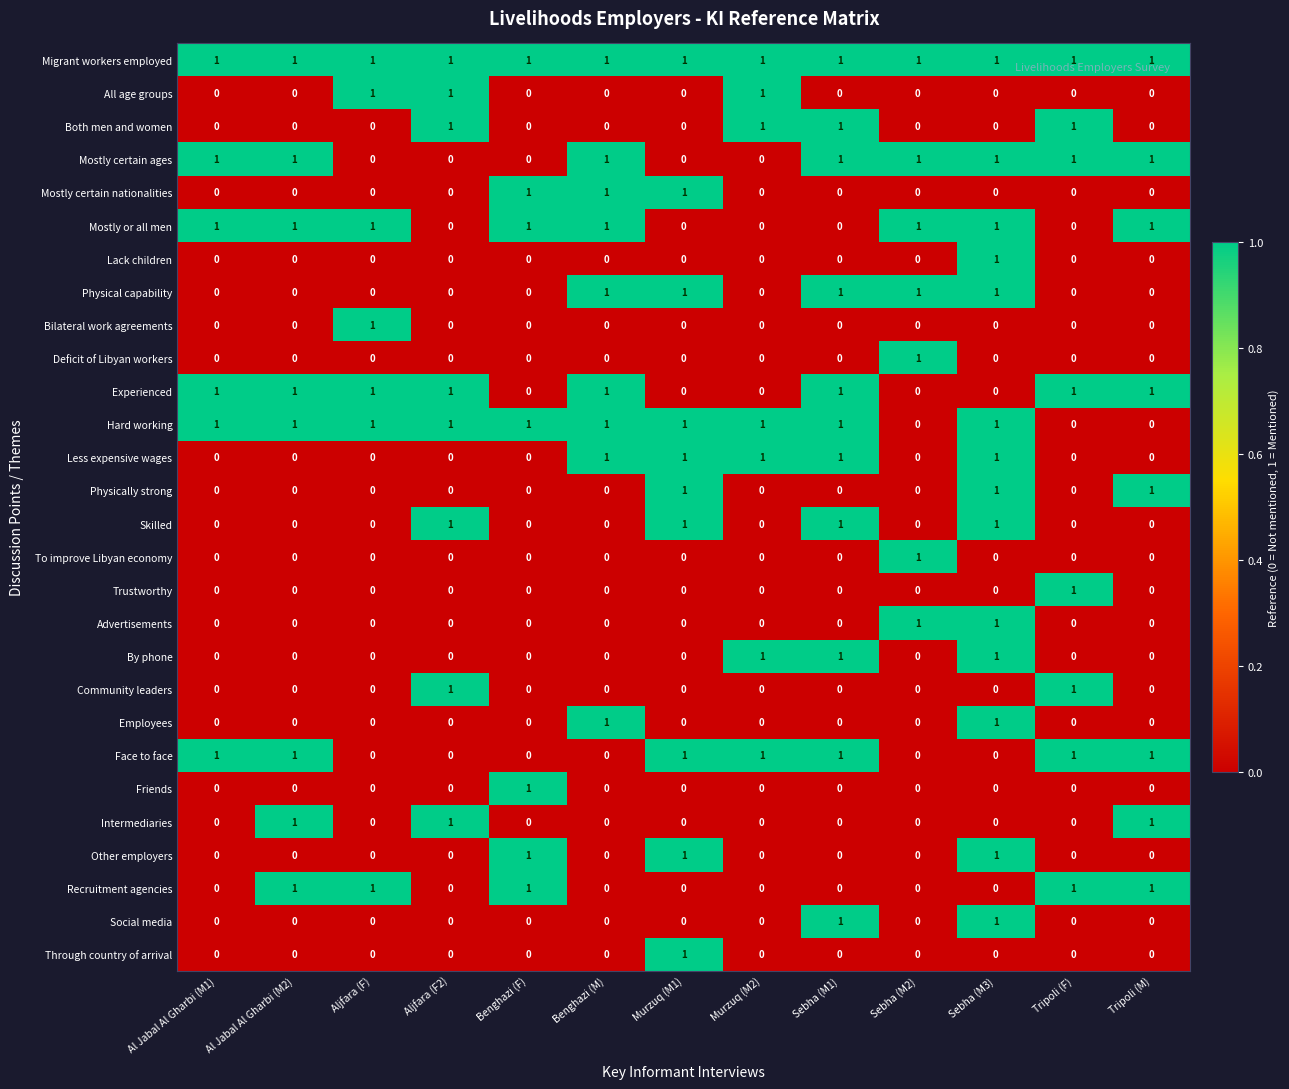

At which category is the sum across all series the highest?

Sebha (M3)